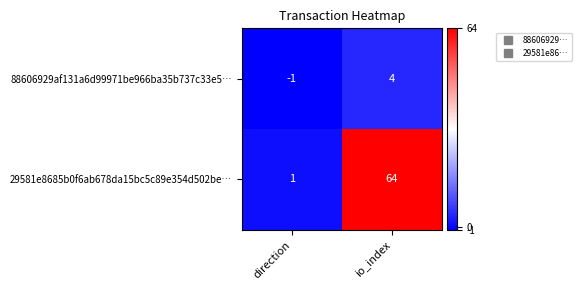

What is the sum of the 88606929af131a6d99971be966ba35b737c33e5… values at io_index and direction?

3